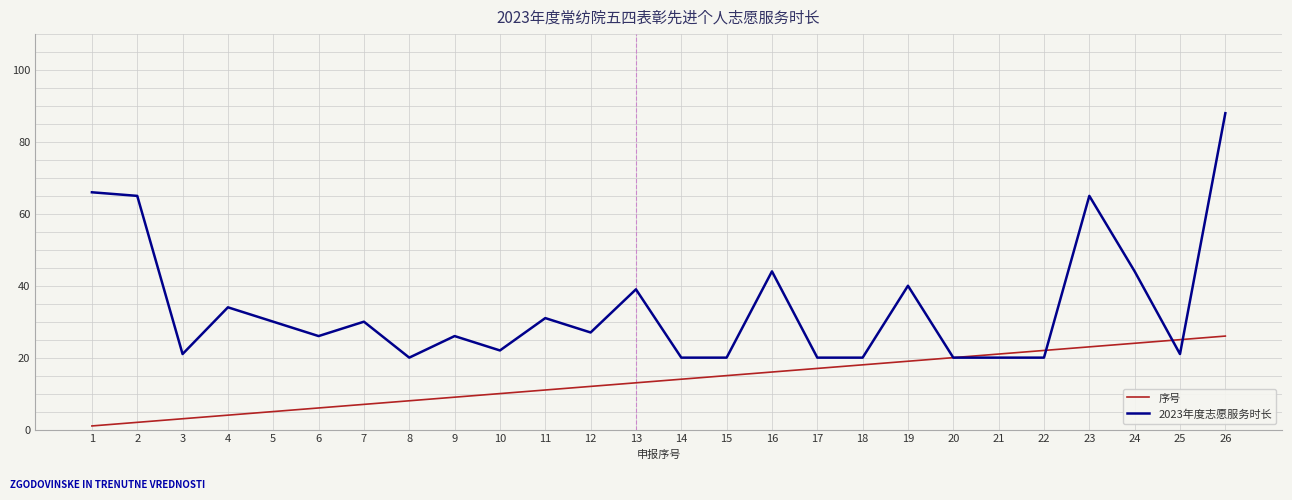

Does the chart display data point markers on the line(s)?

No